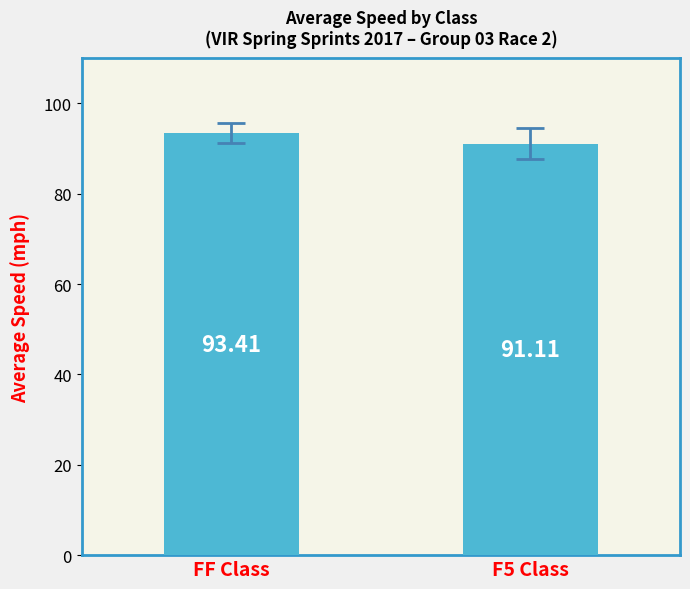

Rank the categories by value from highest to lowest.

FF Class, F5 Class